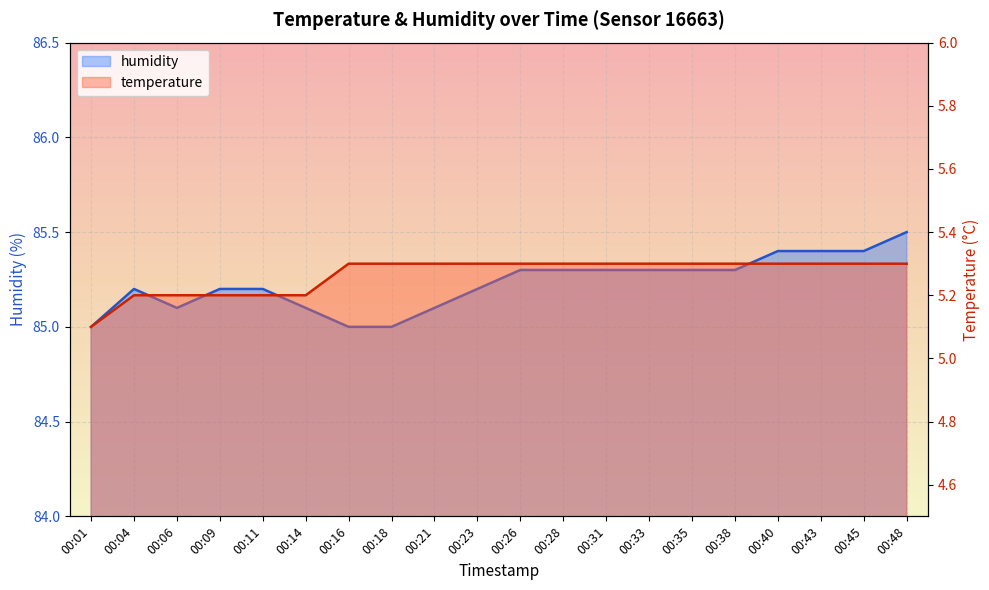

What is the value of the humidity point at the 8th from the left?

85.0